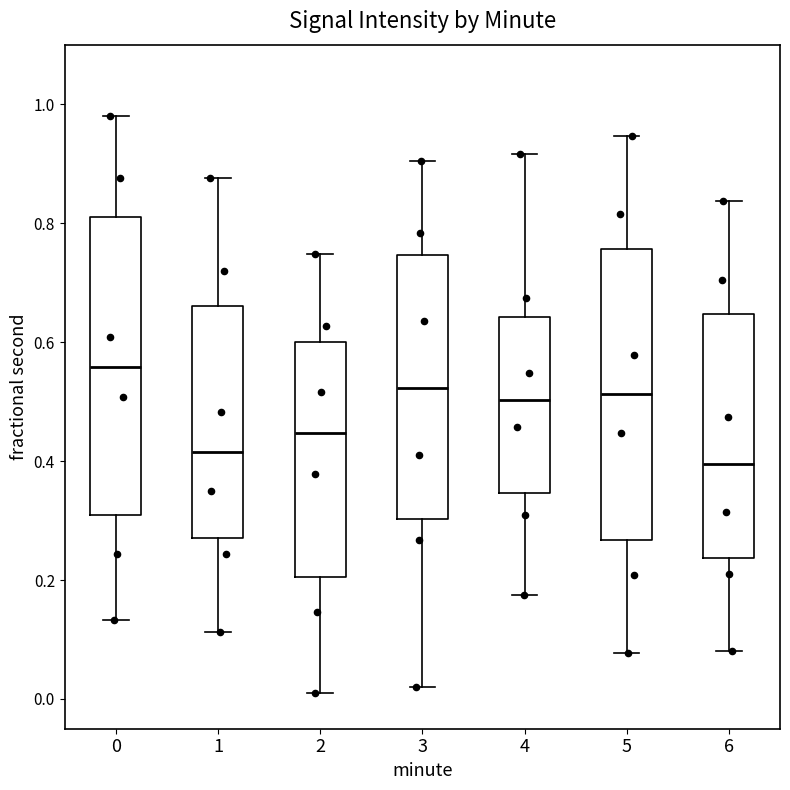

Reading left to right, transcribe this box plot: for each box, give where its median line is, the range the box spans, and where its two whiskers end, as read against the y-axis. The values are not printed on the chart, so give them approximately, as read against the axis.

0: median 0.56, box 0.30 to 0.80, whiskers 0.14 to 0.98
1: median 0.42, box 0.28 to 0.66, whiskers 0.12 to 0.88
2: median 0.44, box 0.20 to 0.60, whiskers 0.02 to 0.74
3: median 0.52, box 0.30 to 0.74, whiskers 0.02 to 0.90
4: median 0.50, box 0.34 to 0.64, whiskers 0.18 to 0.92
5: median 0.52, box 0.26 to 0.76, whiskers 0.08 to 0.94
6: median 0.40, box 0.24 to 0.64, whiskers 0.08 to 0.84